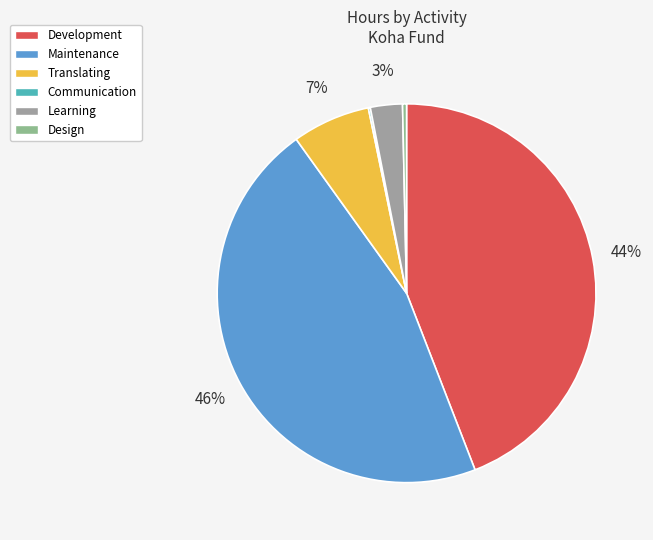

True or false: Learning accounts for 3% of the total.

True